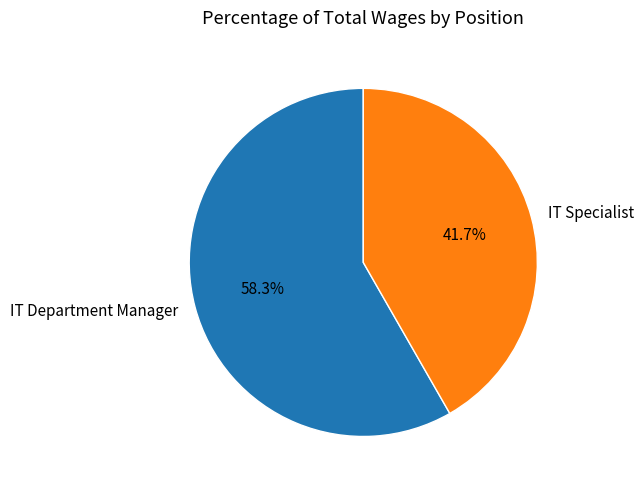

Combined, what portion of the pie is IT Department Manager and IT Specialist?

100.0%